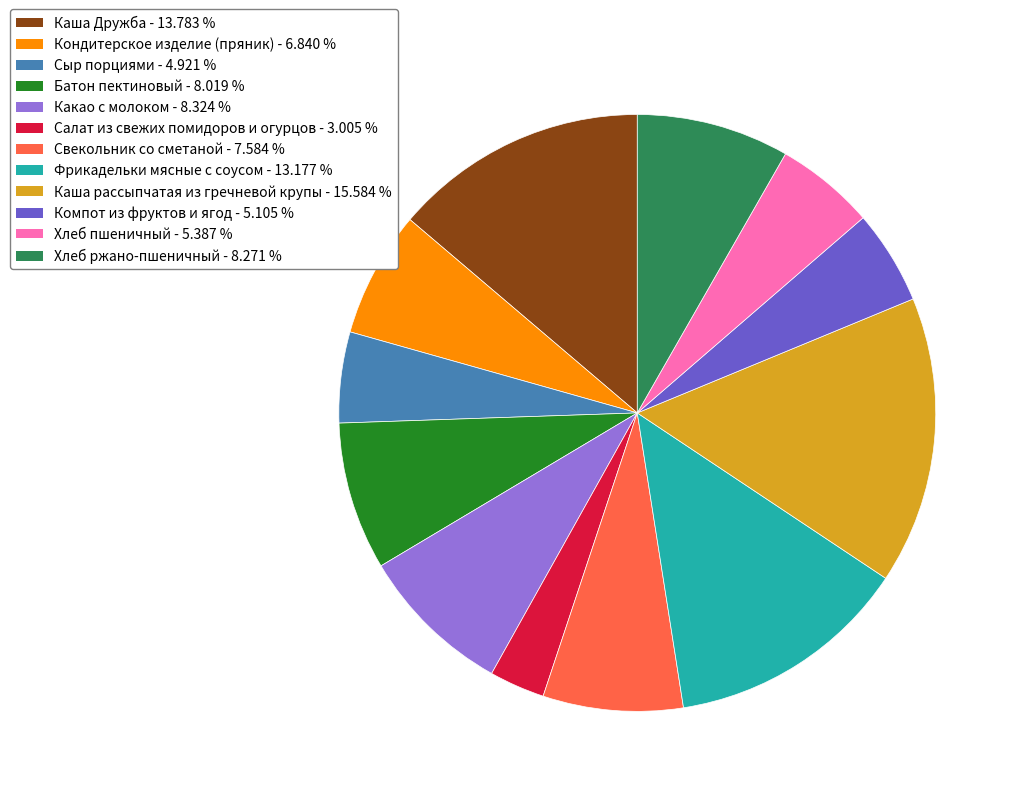

The Хлеб ржано-пшеничный slice represents 8% of the pie. True or false?

True